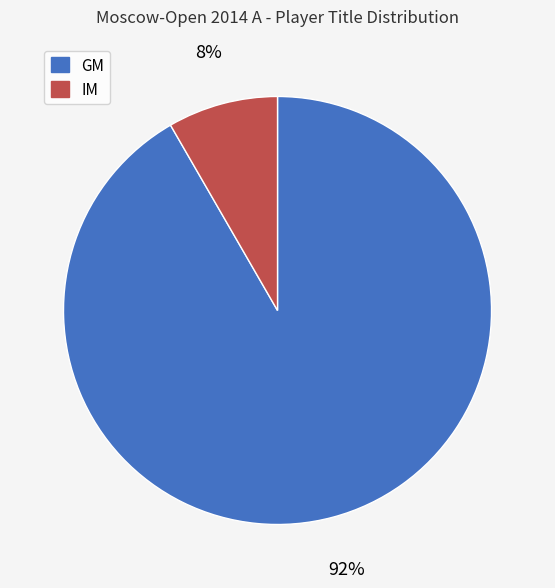

Which has a higher value, GM or IM?

GM